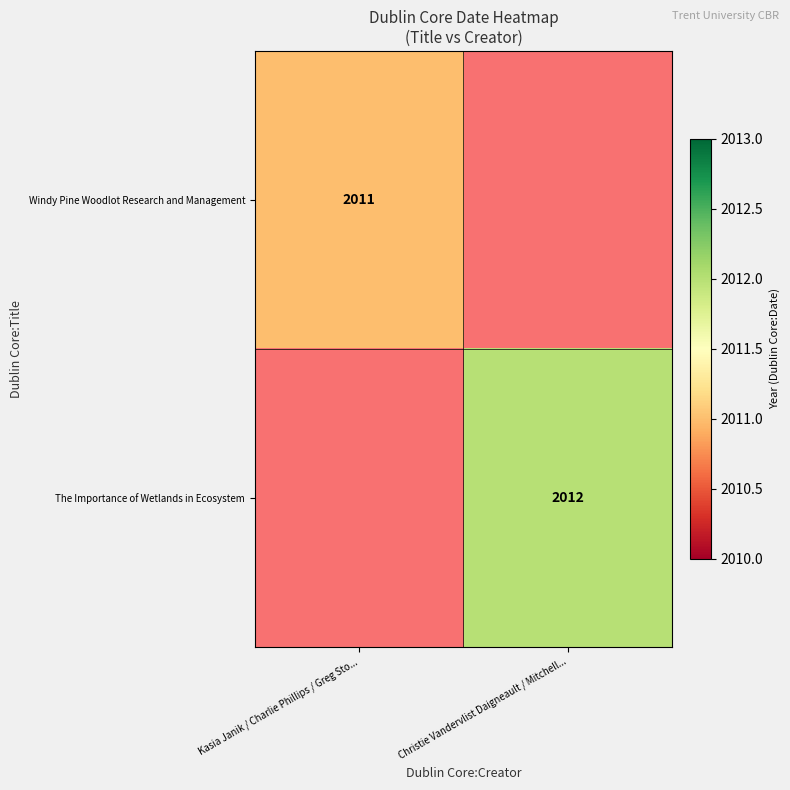

The value of Windy Pine Woodlot Research and Management at Kasia Janik / Charlie Phillips / Greg Sto... is 2011. True or false?

True